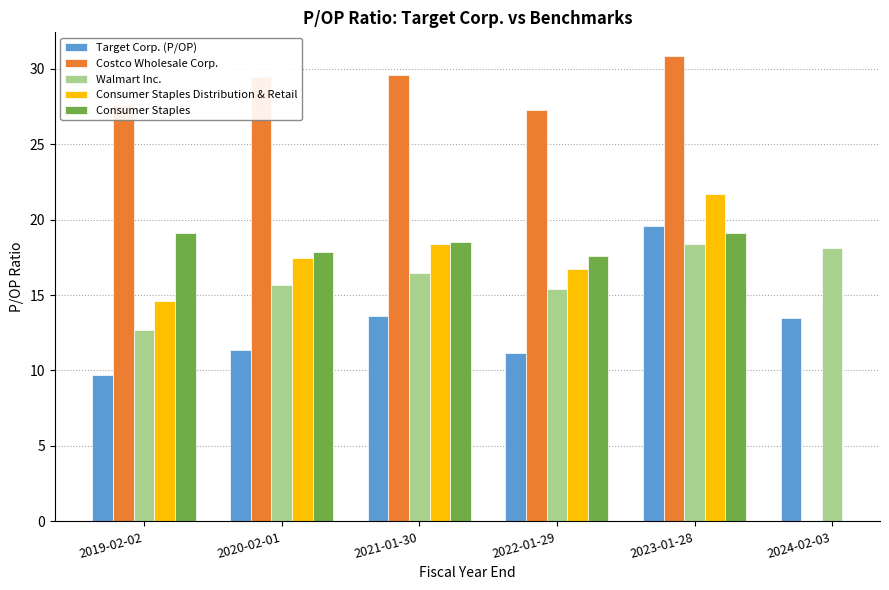

Is it true that Walmart Inc. equals 18.1 at 2024-02-03?

True